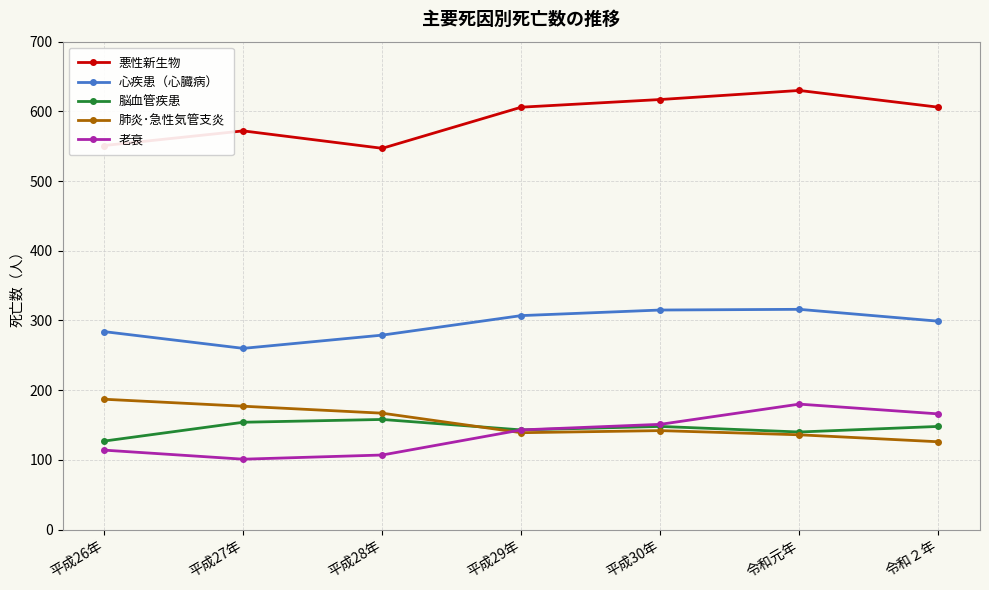

True or false: 悪性新生物 and 心疾患（心臓病） cross at least once.

False